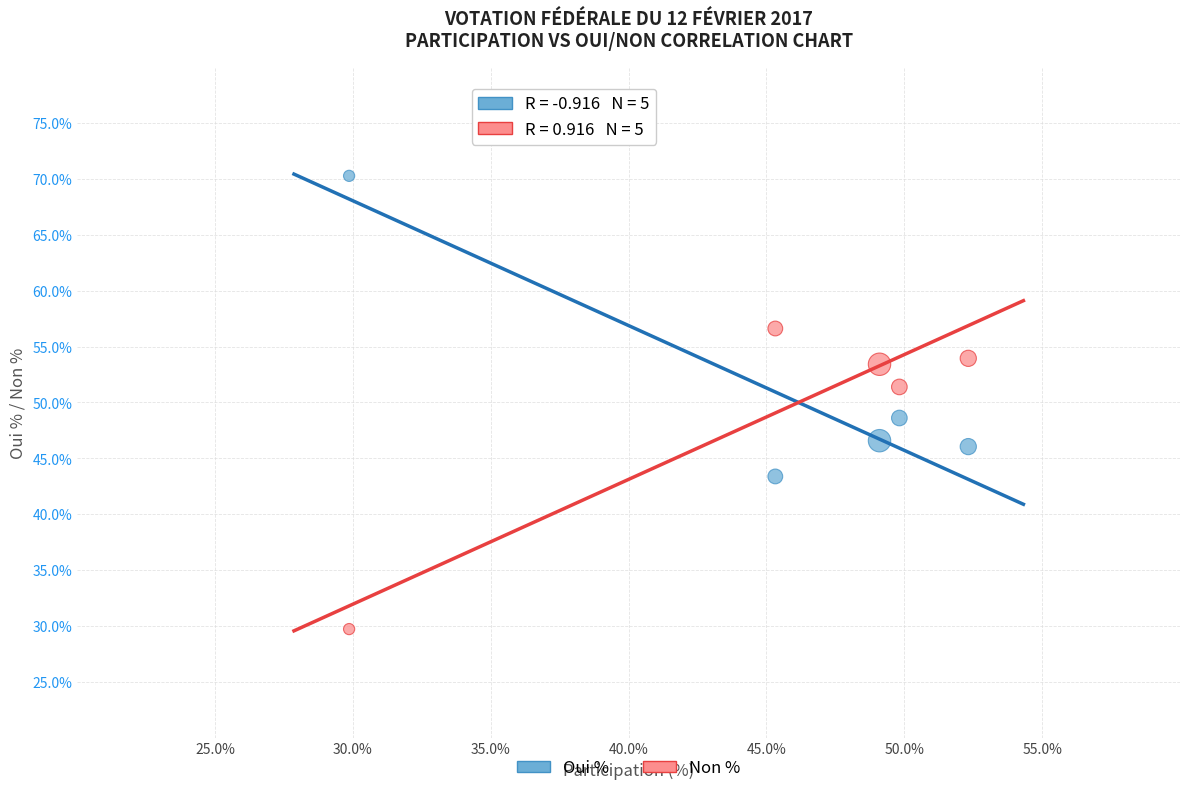

Across all data points, what is the average X value?

45.3